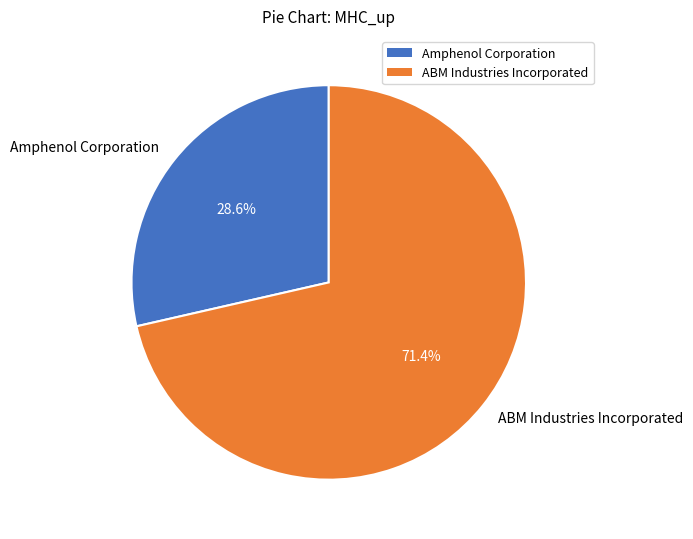

Which has a higher value, ABM Industries Incorporated or Amphenol Corporation?

ABM Industries Incorporated